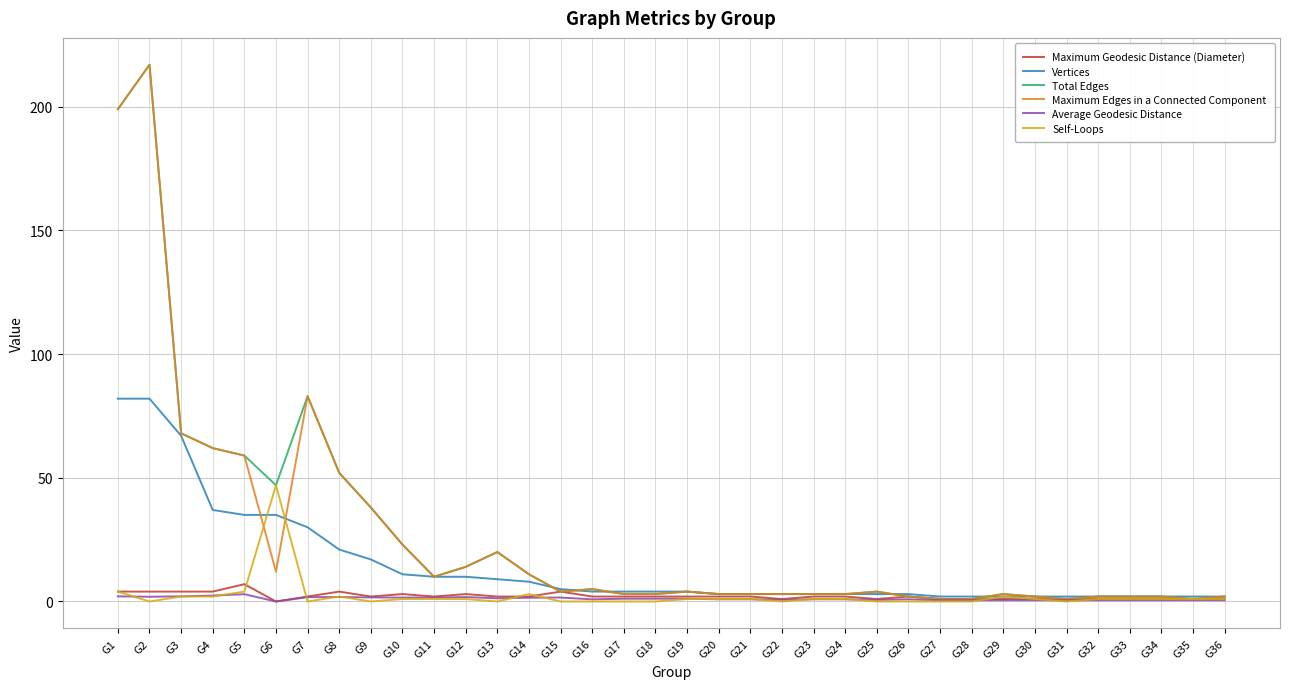

What is the difference between the highest and lowest values at G30?

1.5